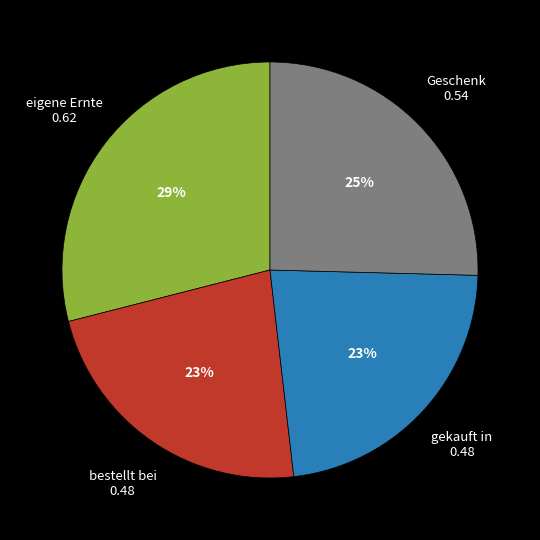

Is it true that Geschenk is 25% of the pie?

True